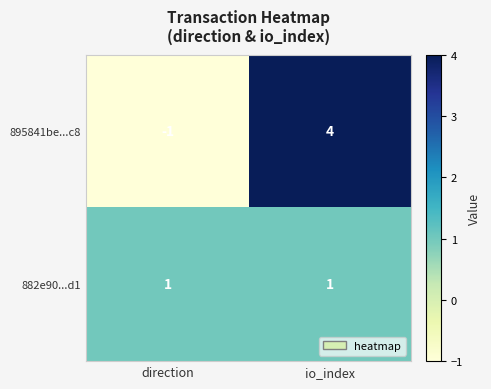

At which label is 895841be...c8 closest to 1?

direction